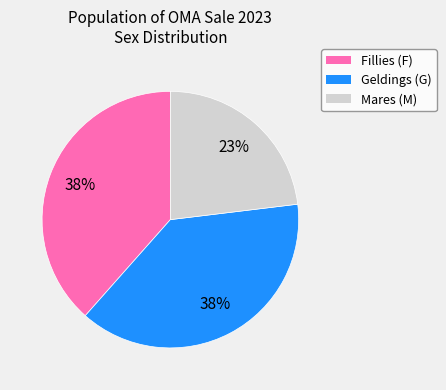

To the nearest percent, what is the difference between the largest and smallest slice percentages?

15%